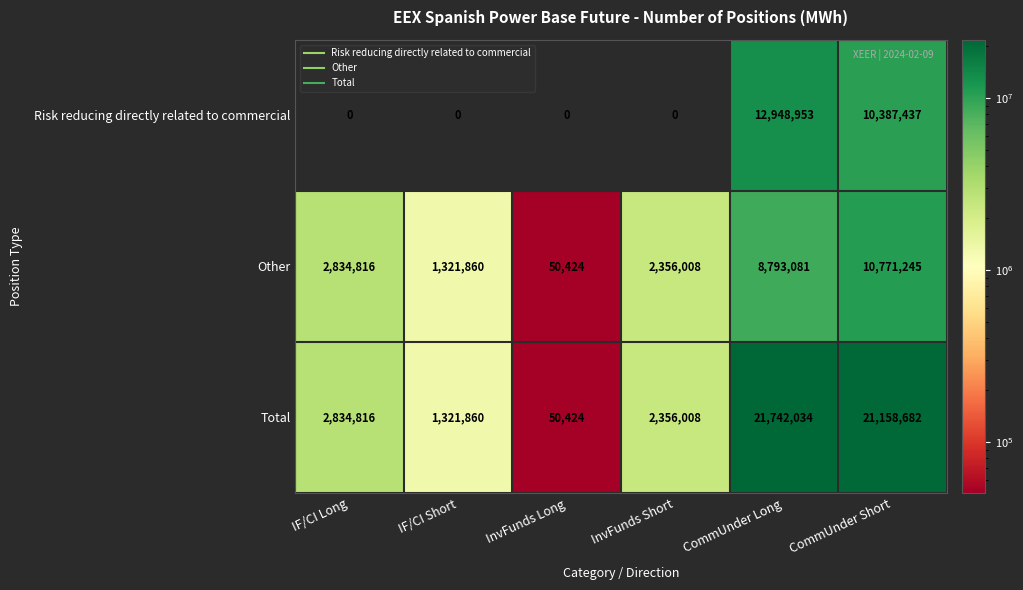

What is the difference between the maximum and second lowest values in the Risk reducing directly related to commercial series?

12948953